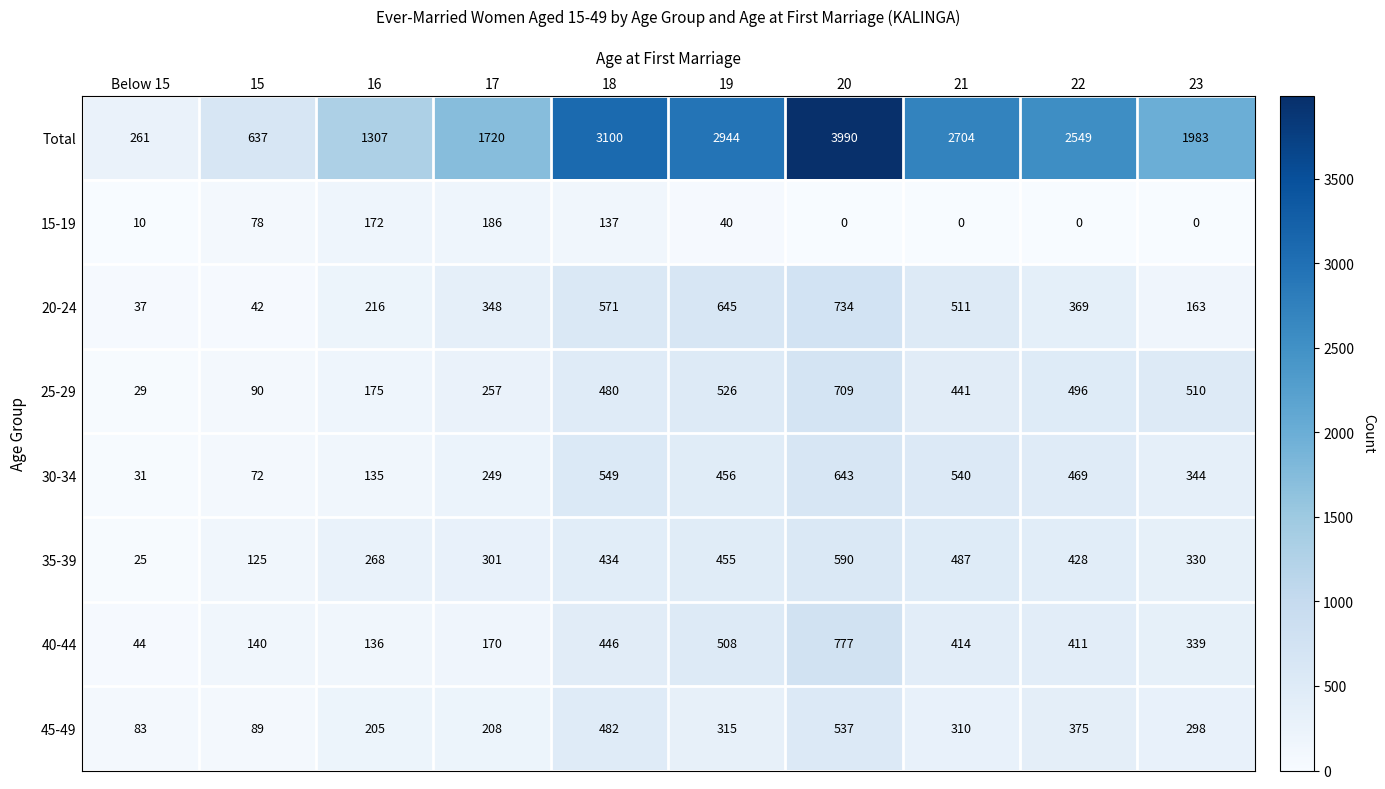

Which category has the highest value across all series?

20